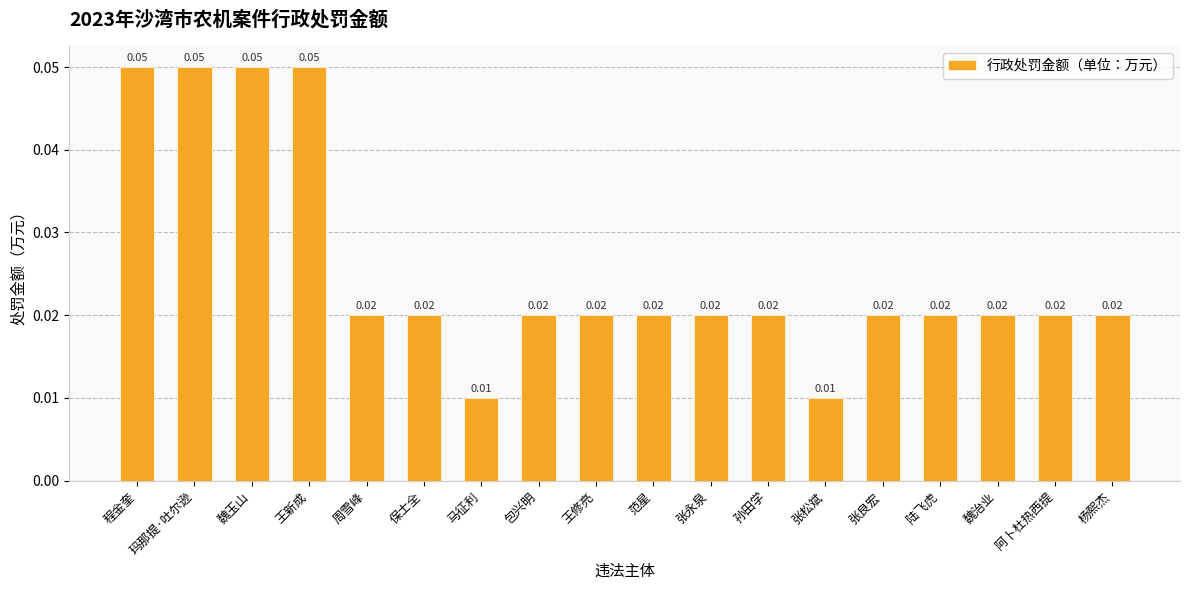

Between 程金奎 and 保士全, which is larger?

程金奎